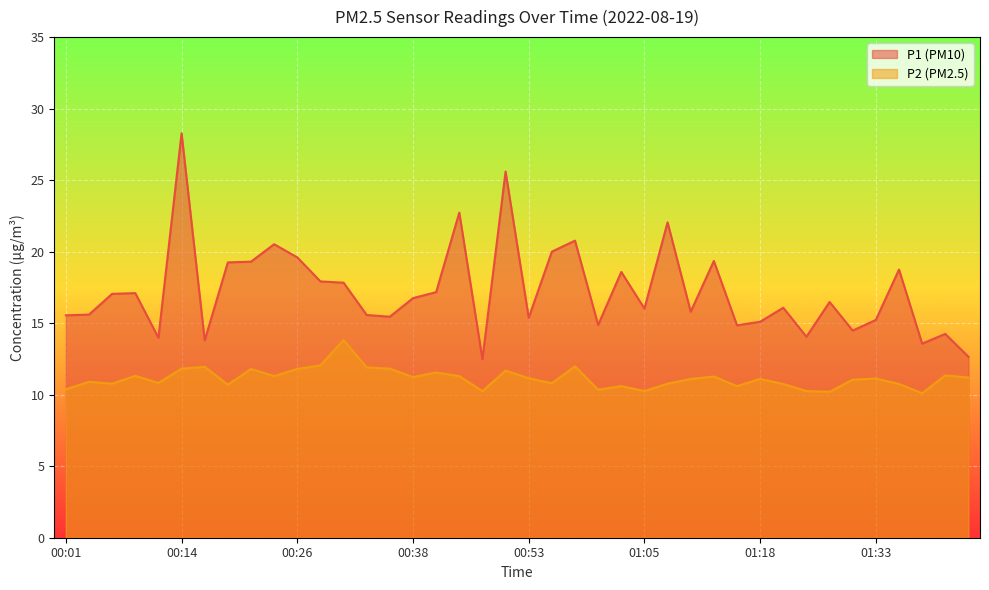

What is the sum of all P1 values?

689.8